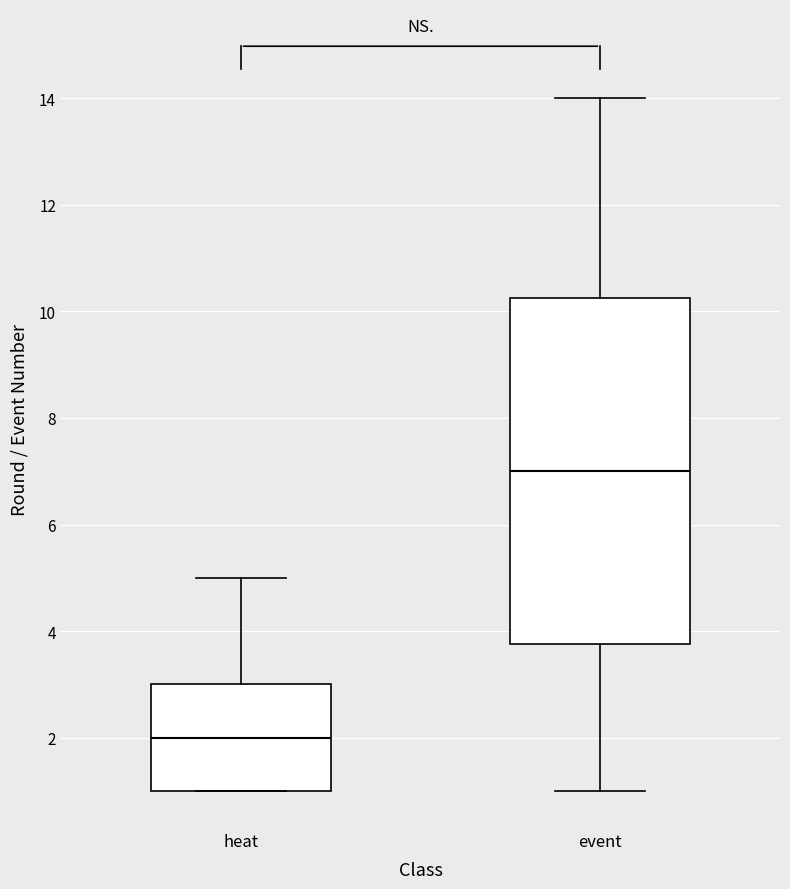

Reading left to right, read every box against the y-axis: the position of its median line, the range the box covers, and the ends of its whiskers. The values are not printed on the chart, so give them approximately, as read against the axis.

heat: median 2.0, box 1.0 to 3.0, whiskers 1.0 to 5.0
event: median 7.0, box 3.8 to 10.2, whiskers 1.0 to 14.0